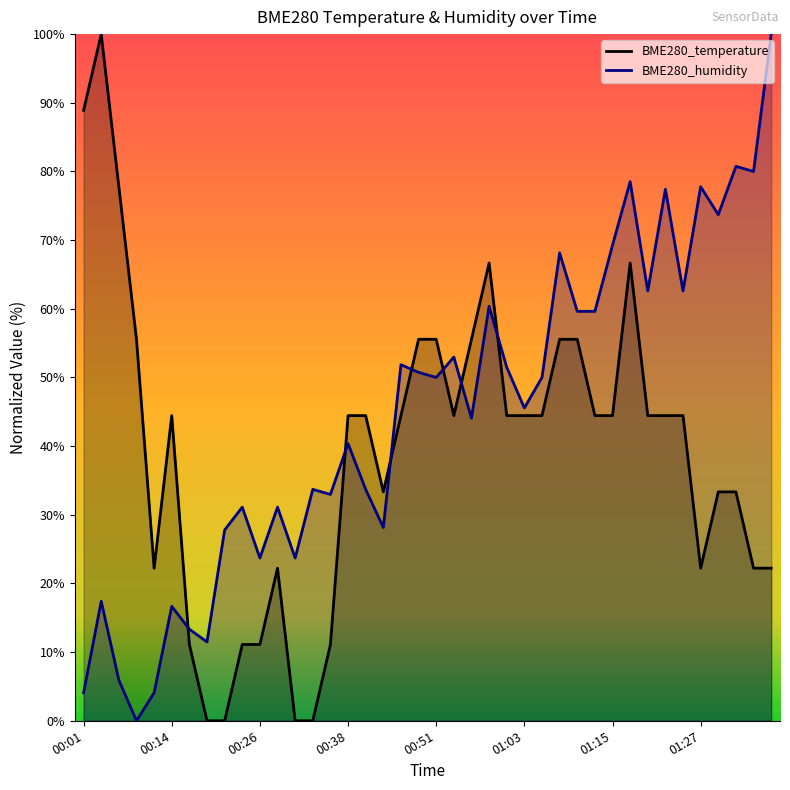

What are all the series names shown in the legend?

BME280_temperature, BME280_humidity